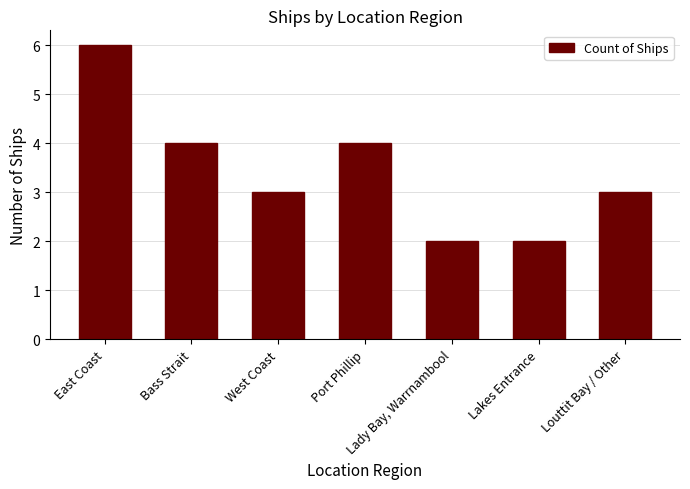

What is the value of the 4th bar from the left?

4